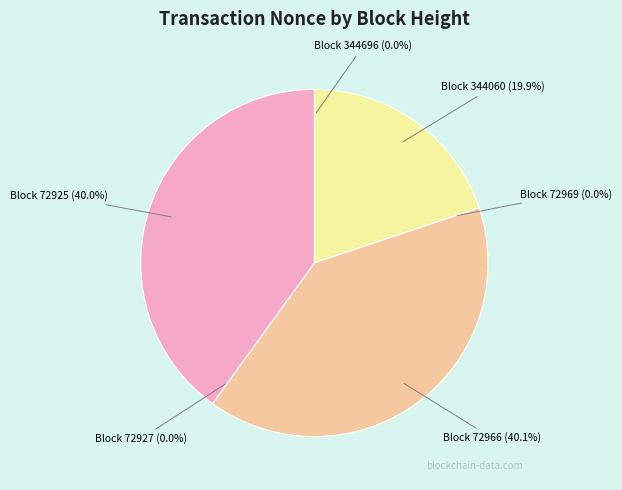

How many slices are in this pie chart?

6